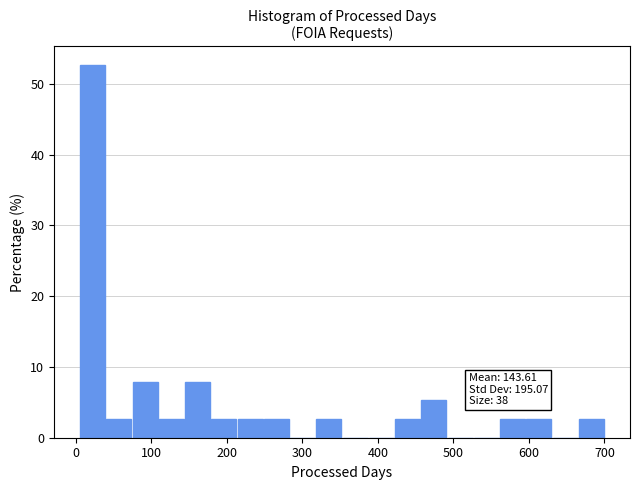

Around what value on the x-axis is the tallest bar? Give the approximate position of its centre, as read against the axis.

20